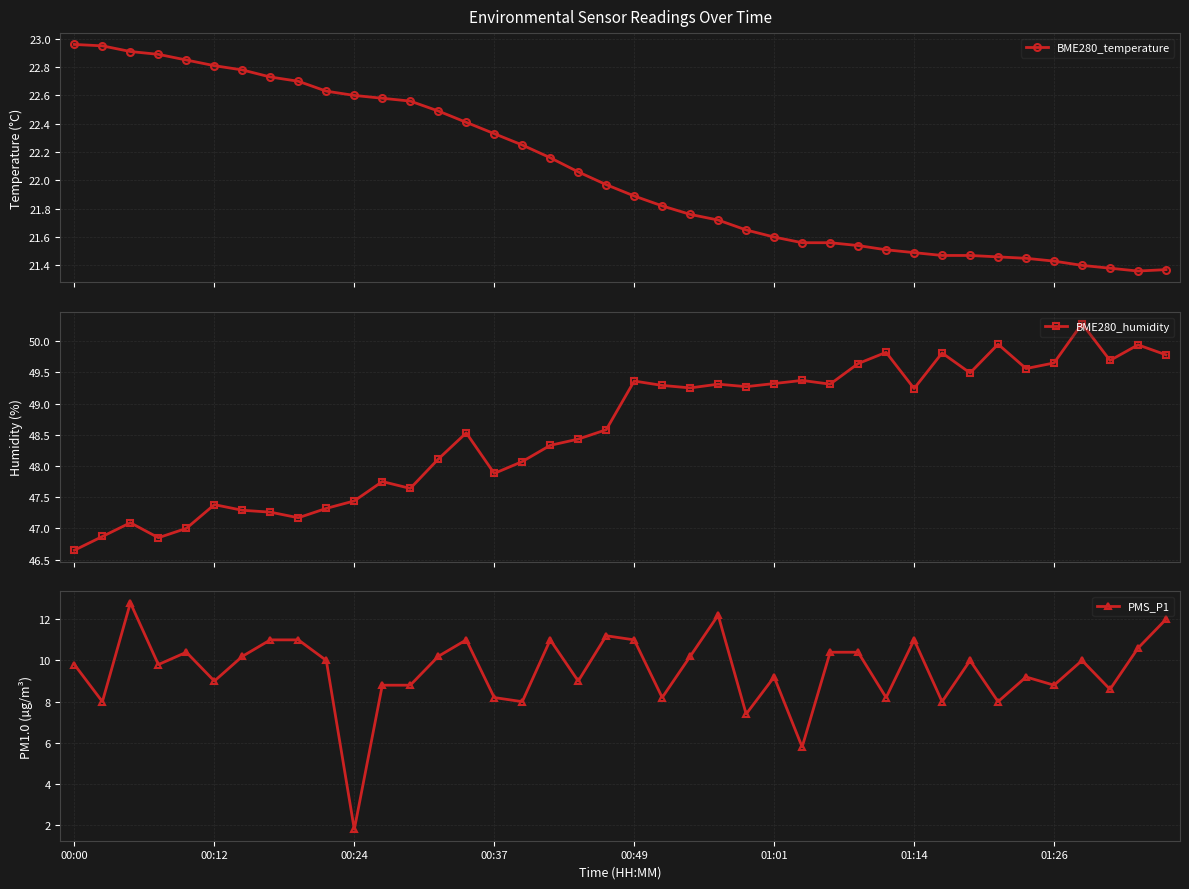

How many data points does each series have?

40